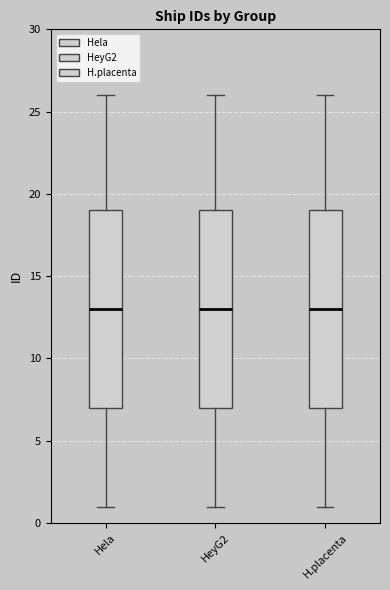

Where is the upper edge of the box for Hela on the y-axis? The values are not printed on the chart, so give them approximately, as read against the axis.

19